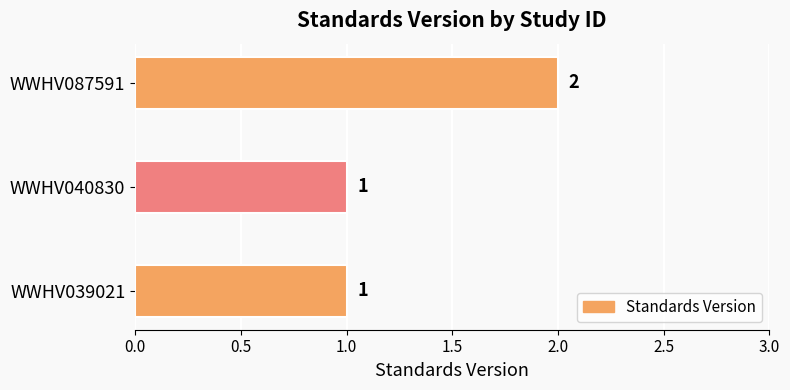

What is the sum of all values?

4